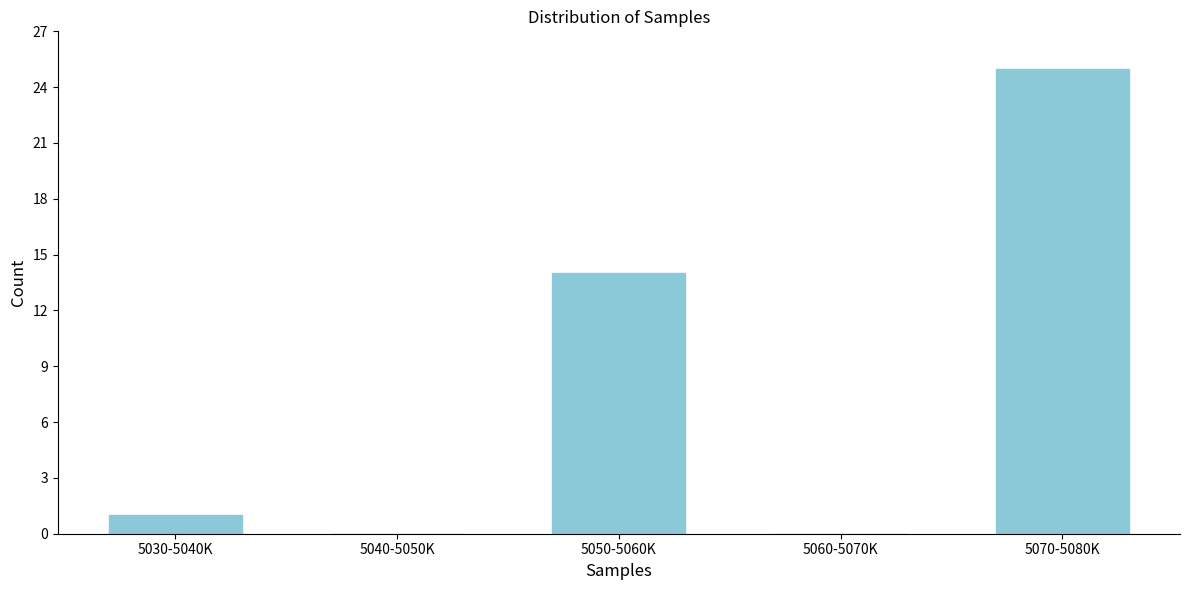

Reading right to left, list all the values displayed in this chart.

5070-5080K=25	5060-5070K=0	5050-5060K=14	5040-5050K=0	5030-5040K=1